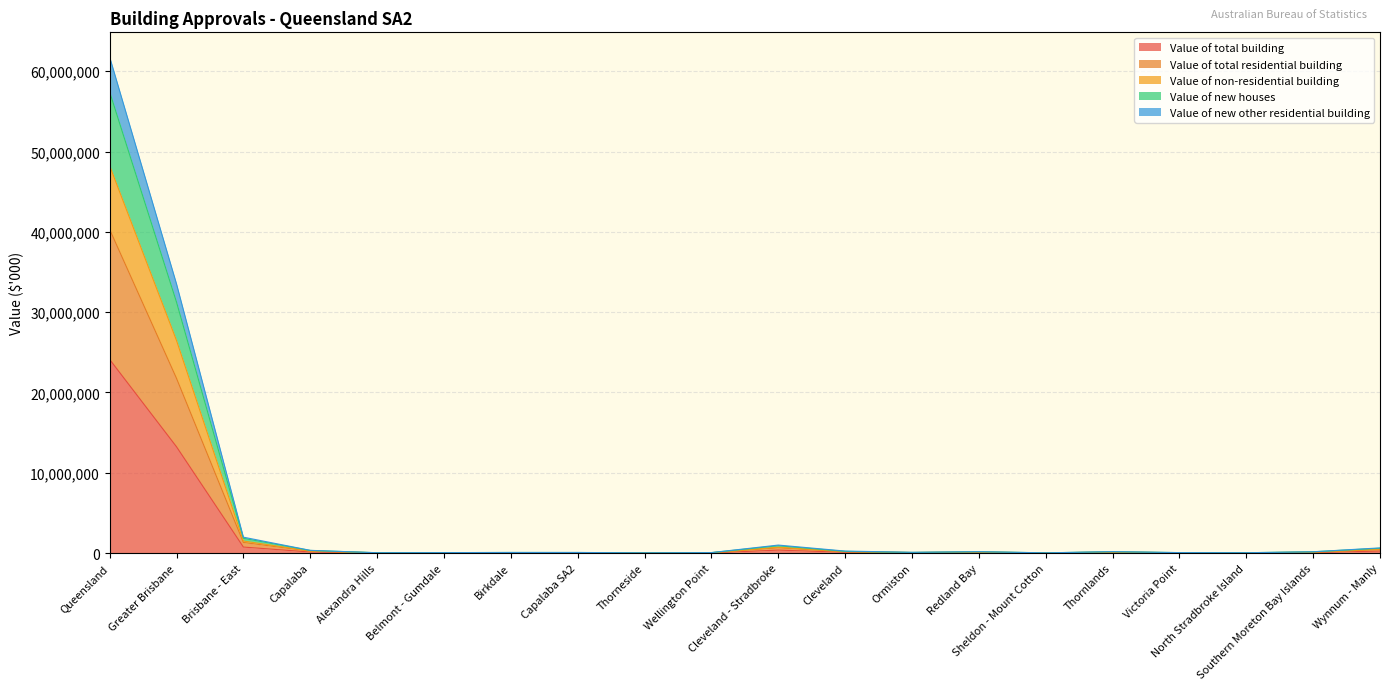

What is the maximum value for Value of total building?

24109205.8